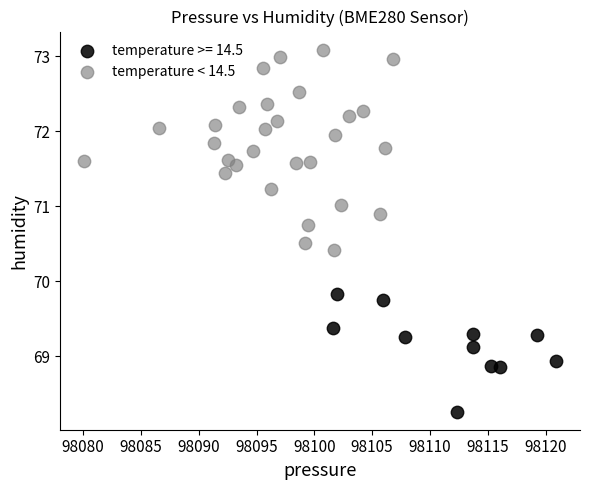

Which series contains the lowest Y value?

temperature >= 14.5